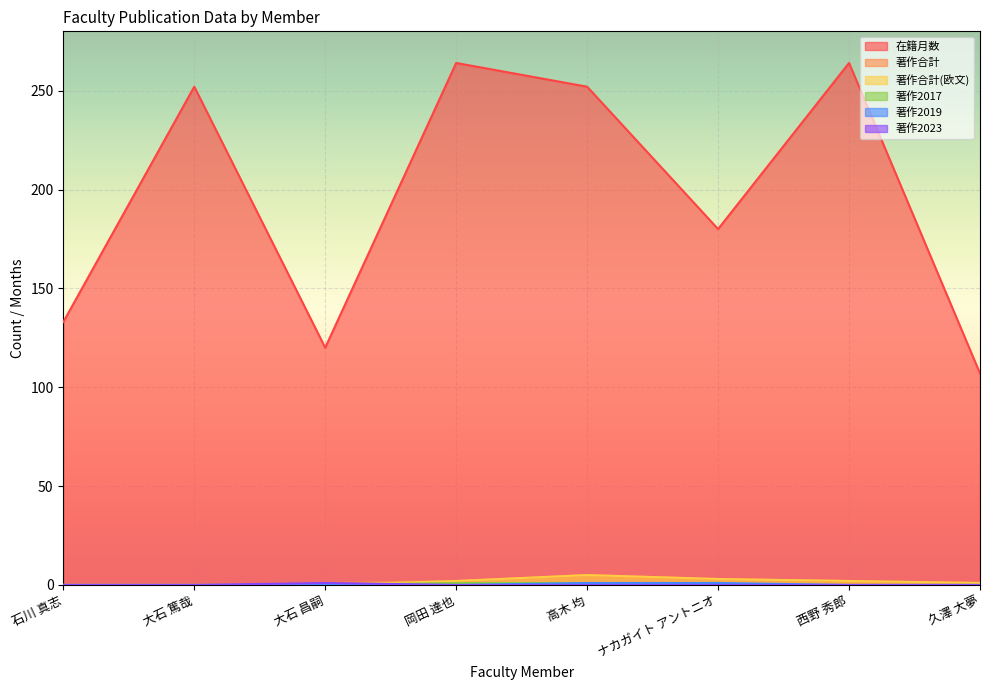

How many categories are shown in the chart?

8